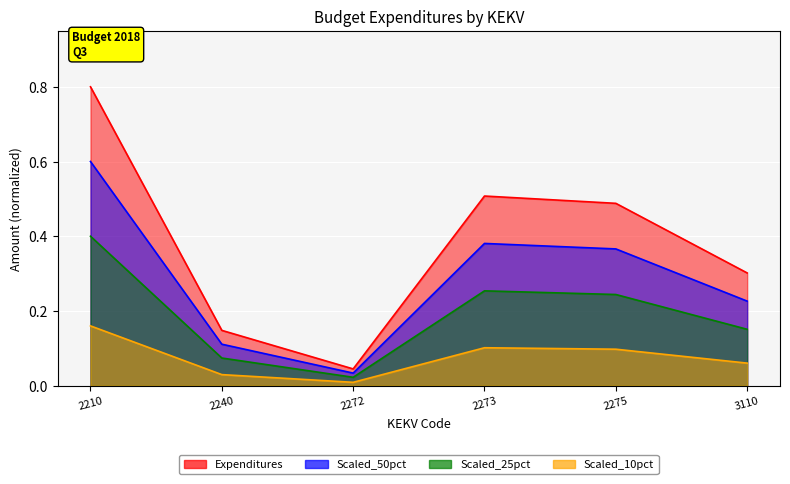

How many lines are shown in the chart?

1